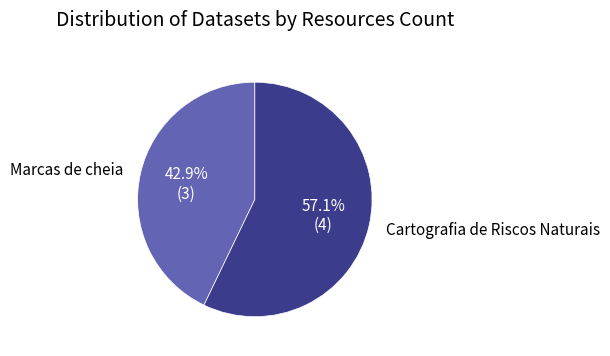

How many slices are in this pie chart?

2